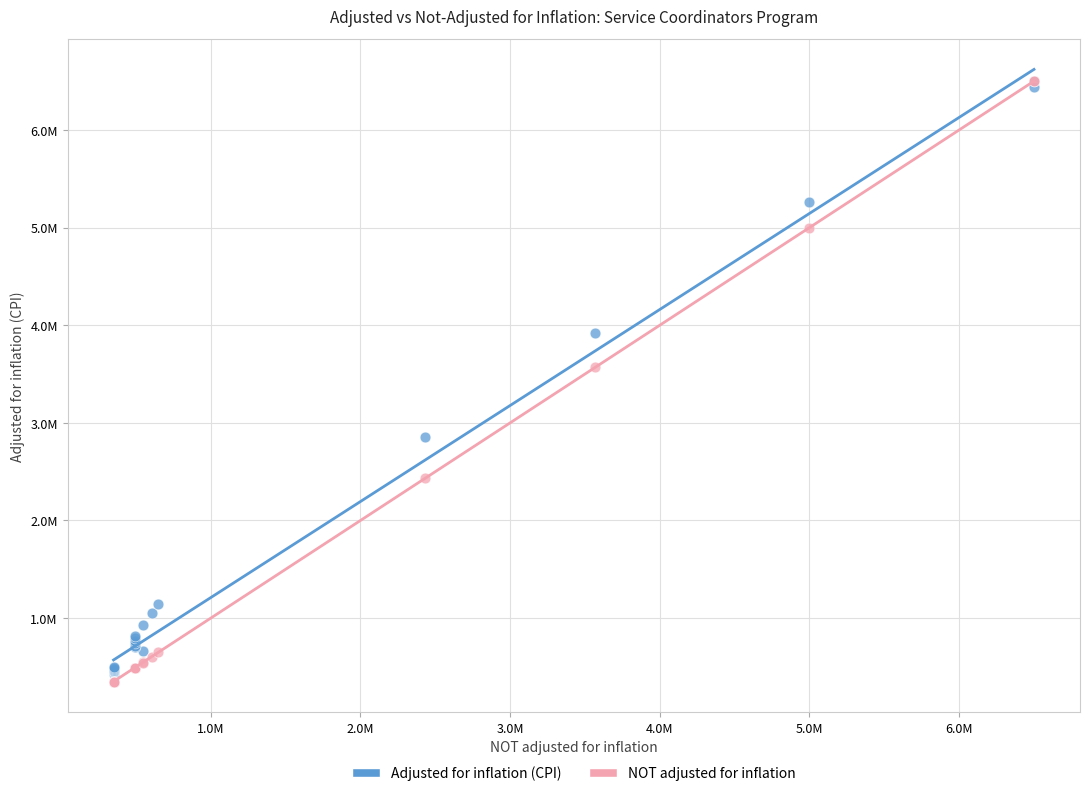

What are all the series names shown in the legend?

Adjusted for inflation (CPI), NOT adjusted for inflation